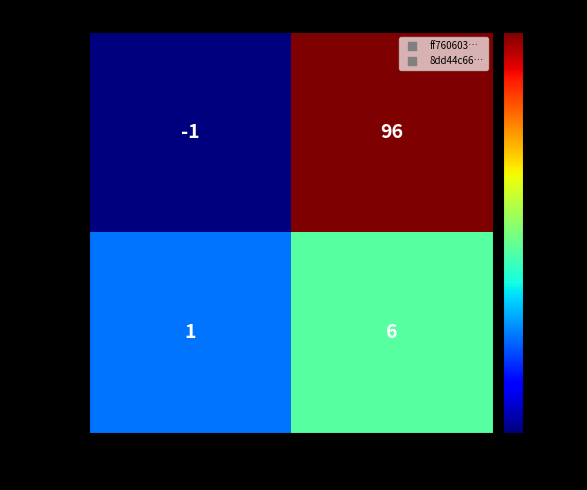

Rank the series by their average value, from highest to lowest.

ff7606…, 8dd44c…